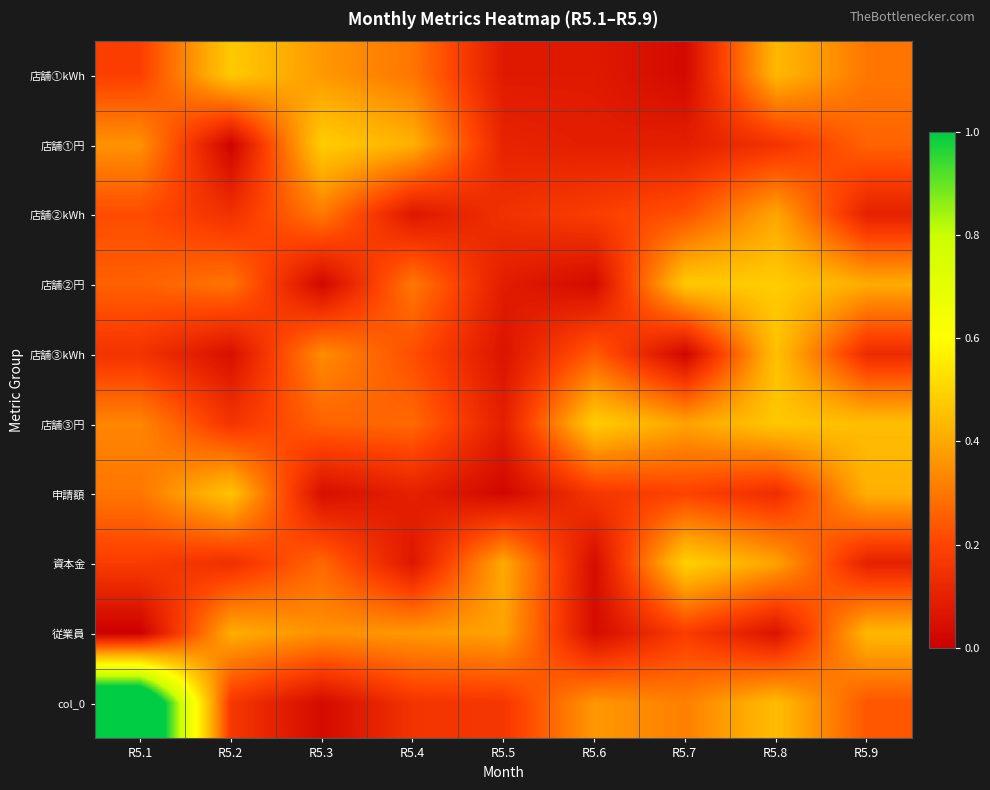

What is the spread (max minus min) of values at R5.7?

0.5